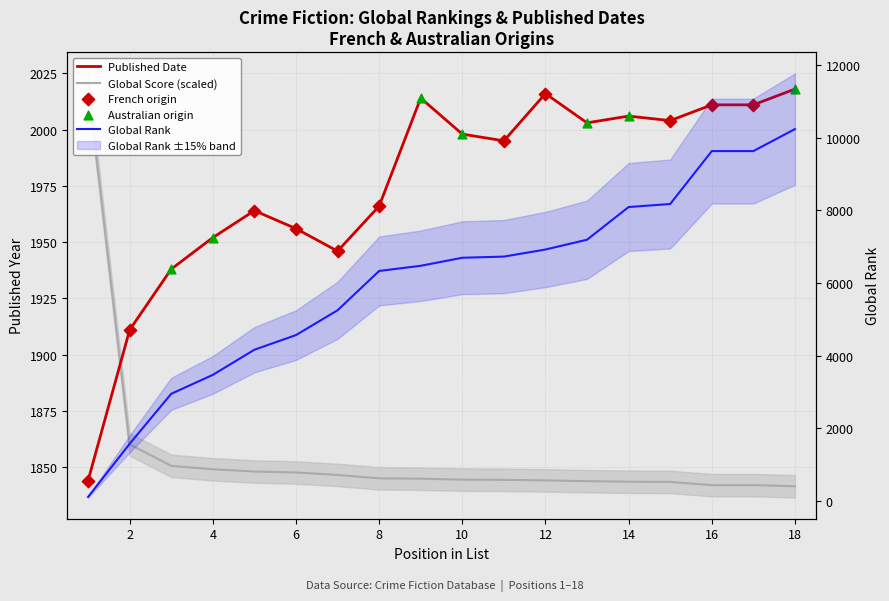

What is the total value across all series at 3?

4796.6